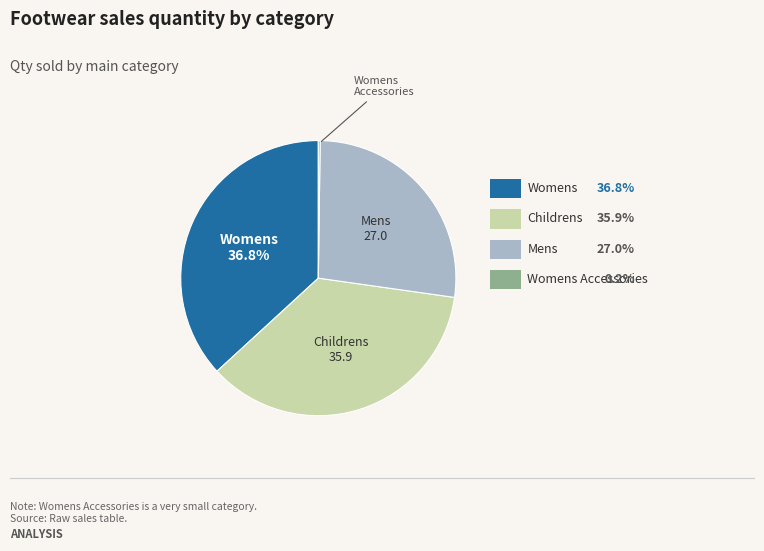

To the nearest percent, what is the difference between the largest and smallest slice percentages?

37%